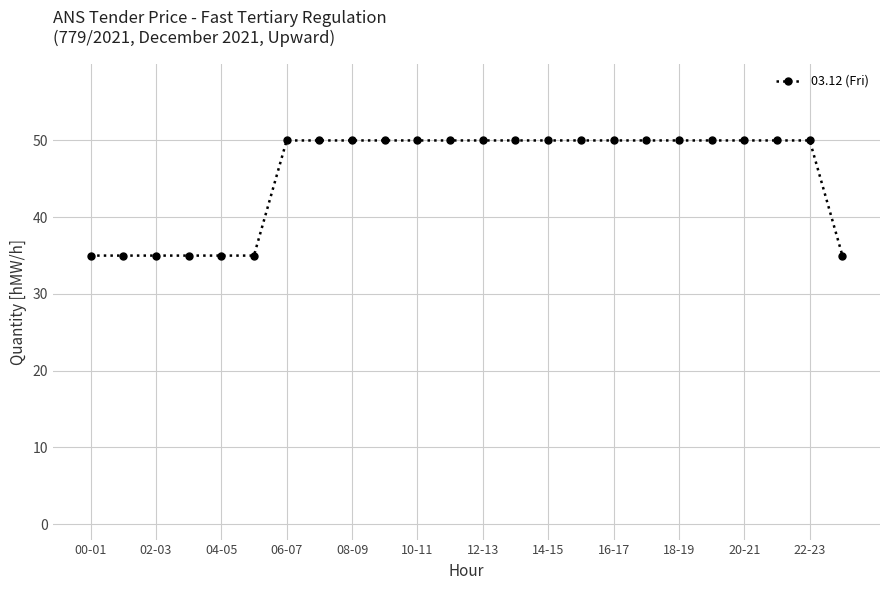

What is the greatest value displayed?

50